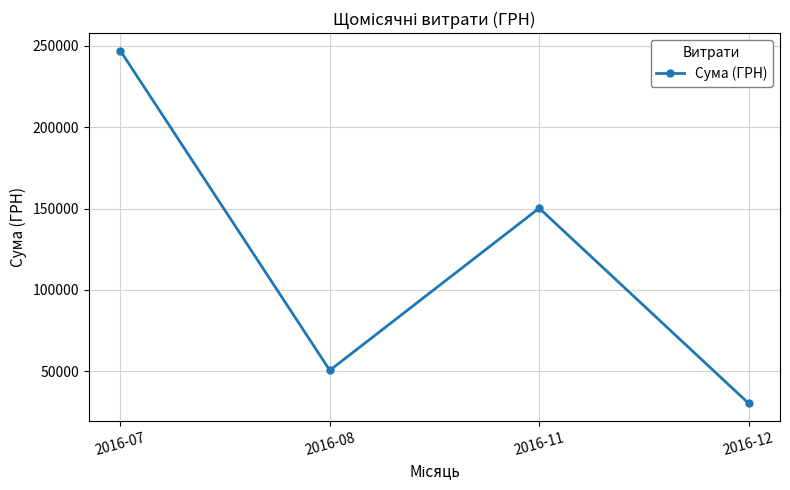

List the labels in order of value, smallest first.

2016-12, 2016-08, 2016-11, 2016-07